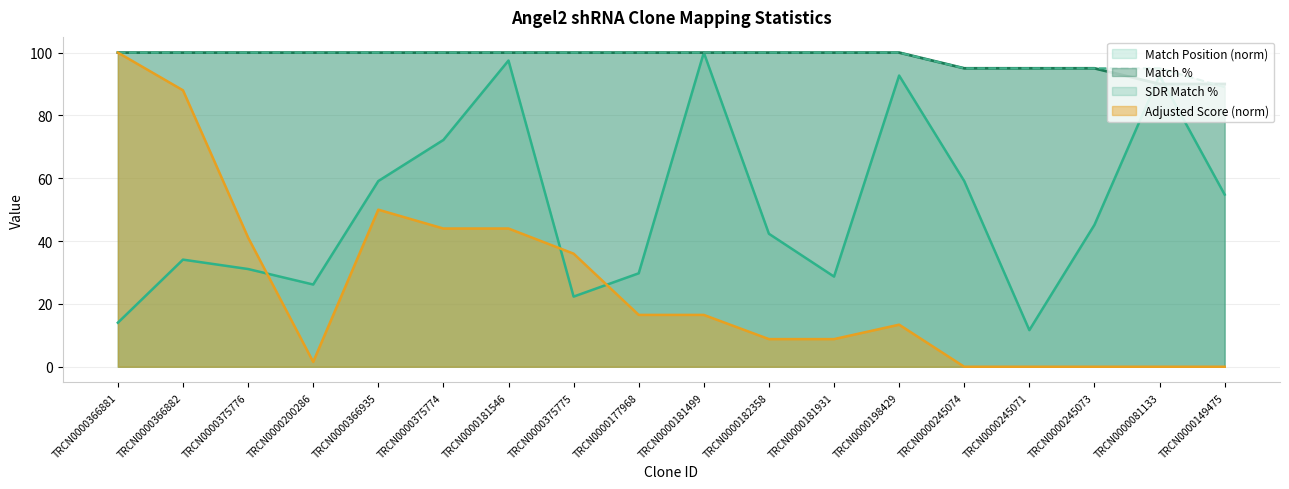

What is the value of the SDR Match % point at the 5th from the left?

100.0